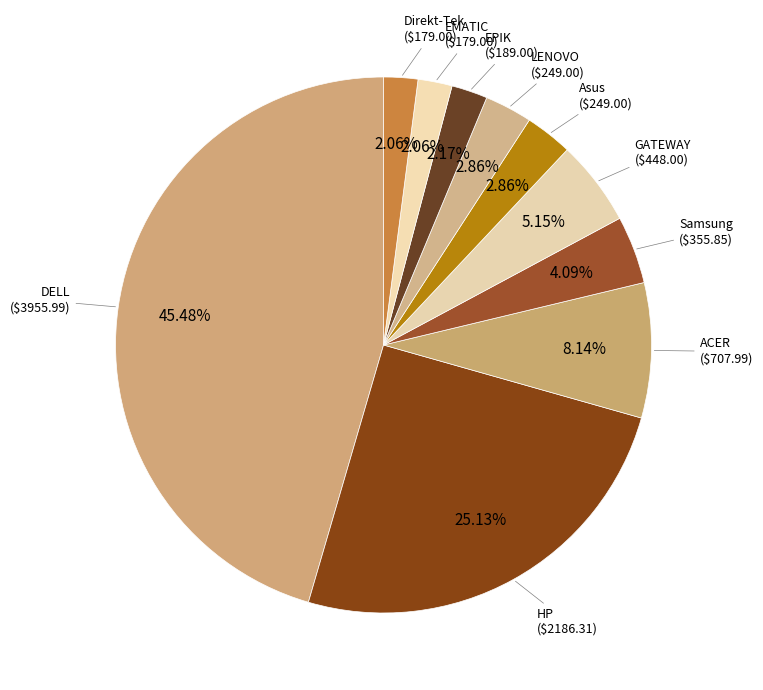

How many segments does this pie chart have?

10